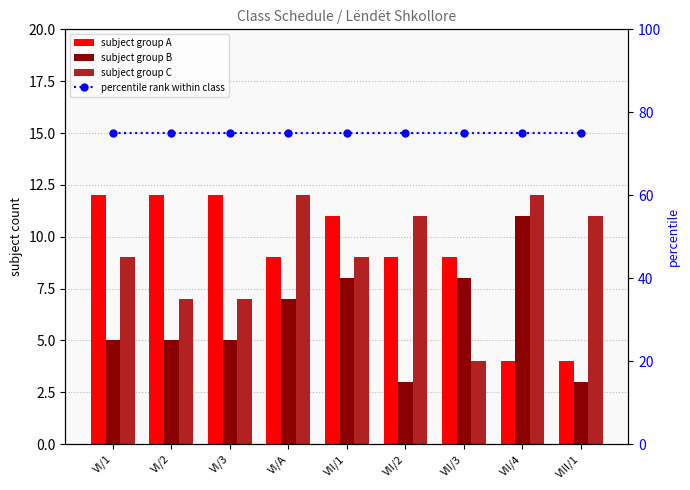

Is it true that subject group C equals 12 at VI/A?

True